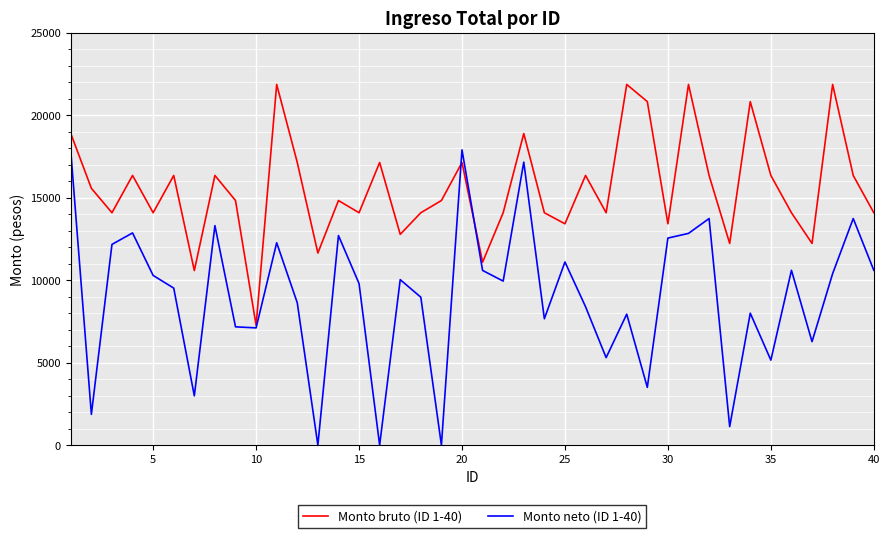

Which series has the widest spread of values?

Monto neto (ID 1-40)